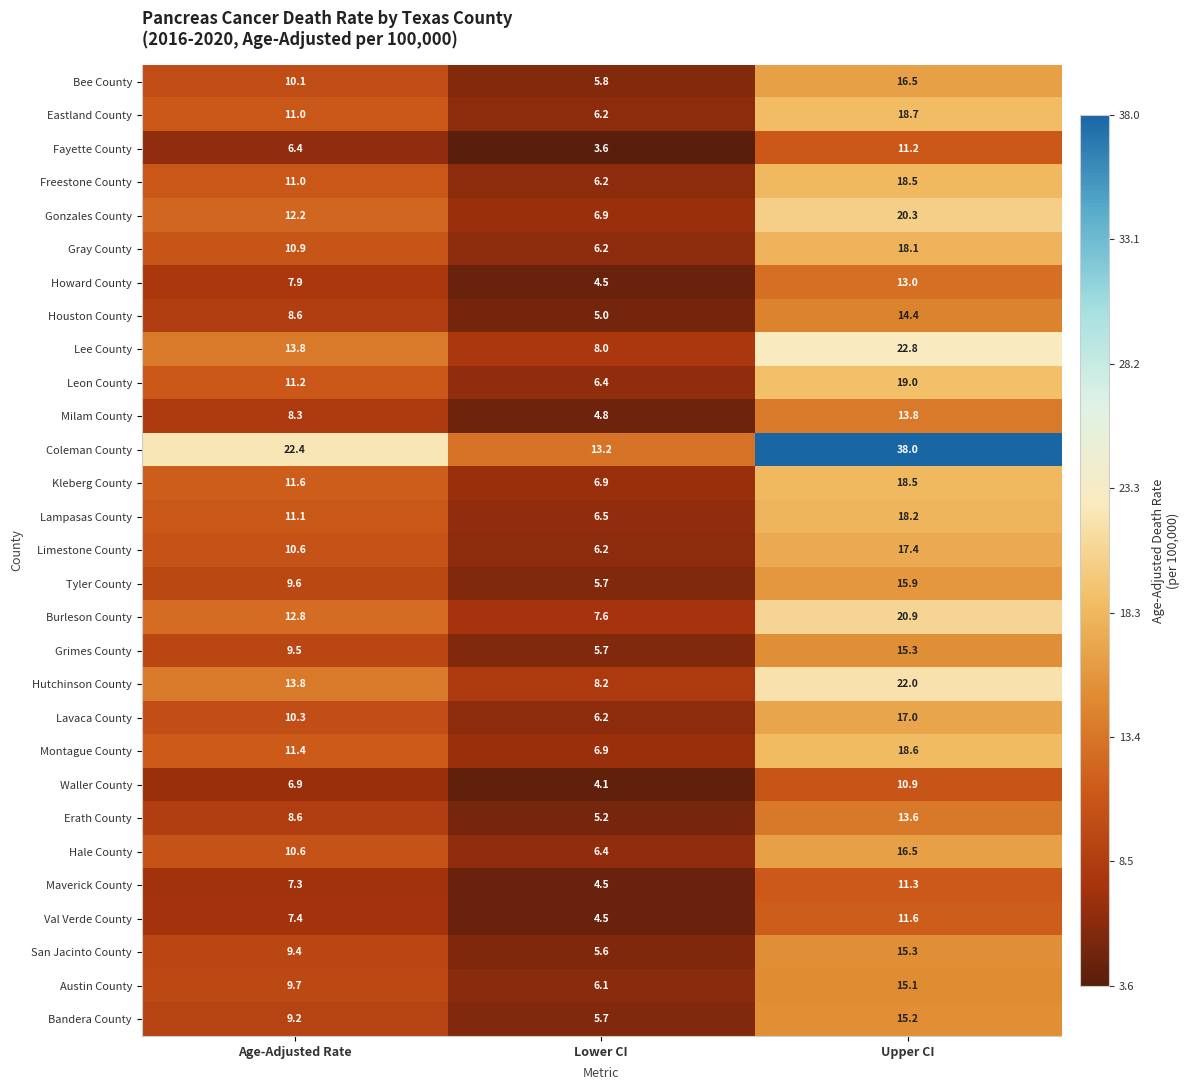

How many series are shown in this chart?

29